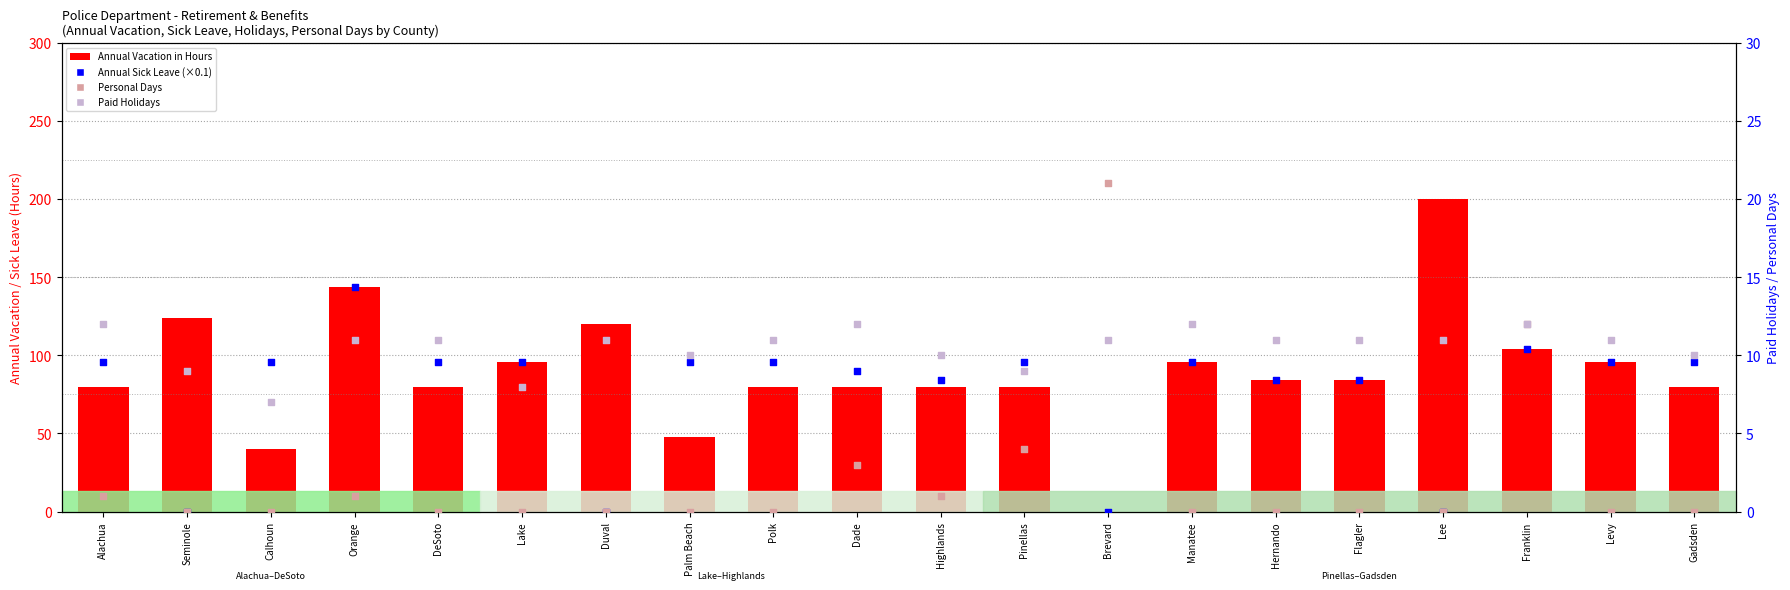

What are all the series names shown in the legend?

Annual Vacation in Hours, Annual Sick Leave in Hours (scaled/10), Personal Days, Paid Holidays